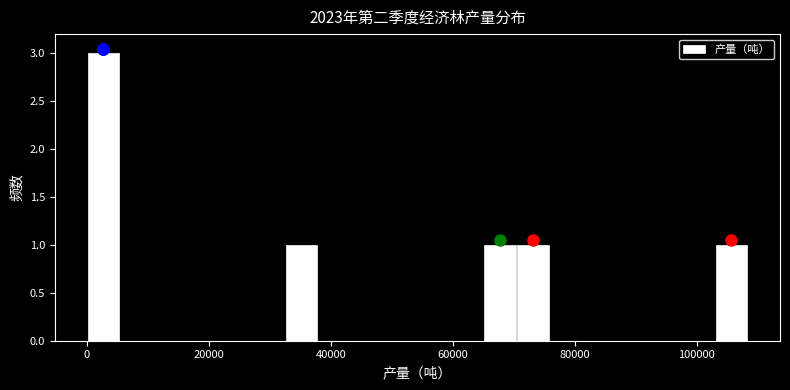

Read against the x-axis, roughly where is the centre of the tallest bar?

2000